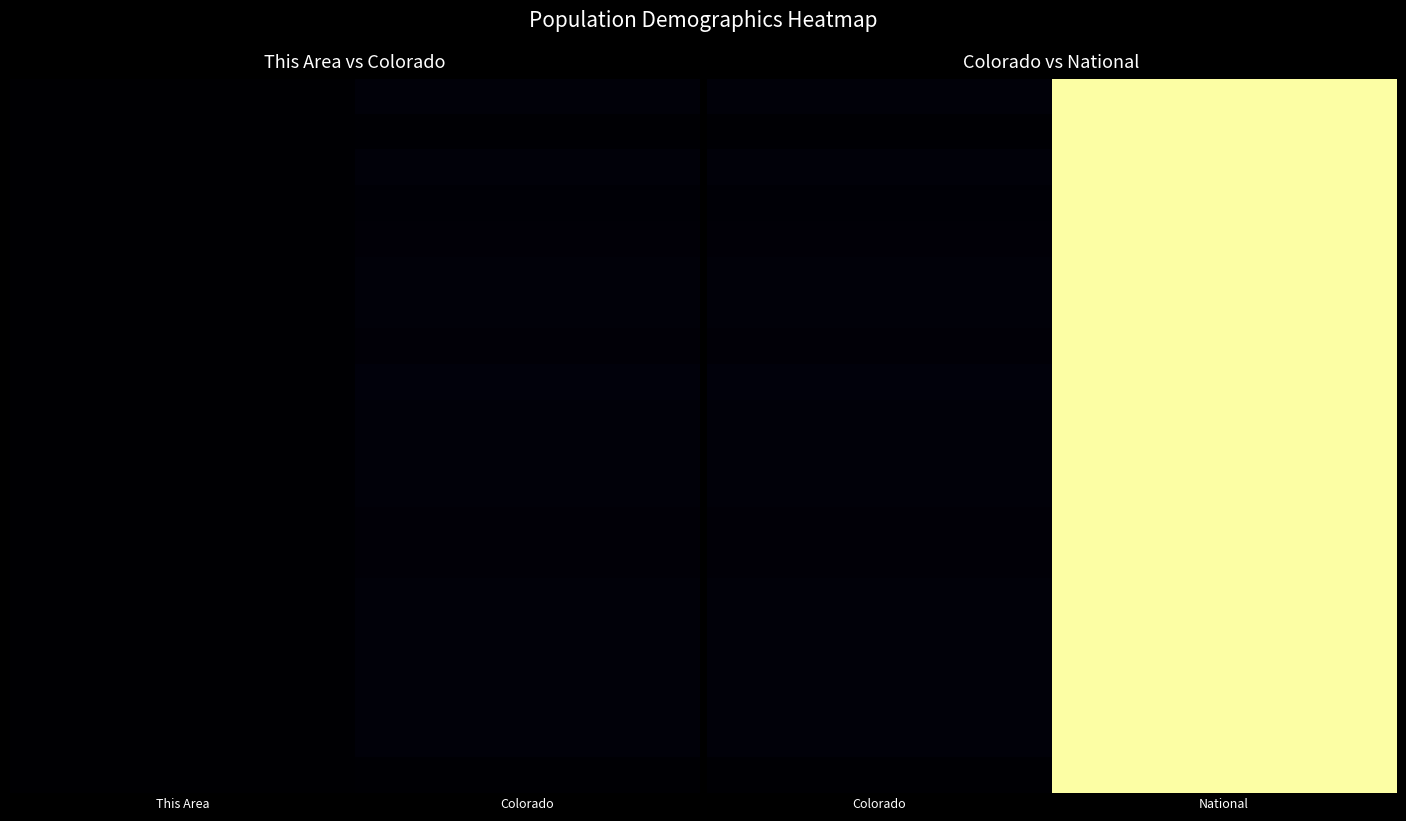

Which has a higher value, This Area or Colorado?

Colorado